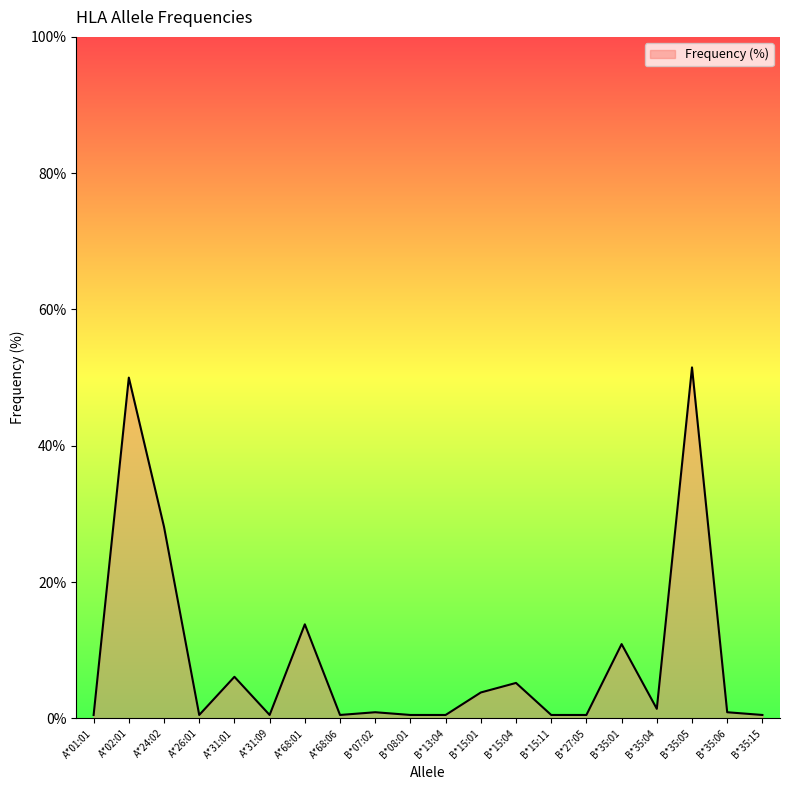

The chart shows a value of 1.4 at B*35:04. True or false?

True